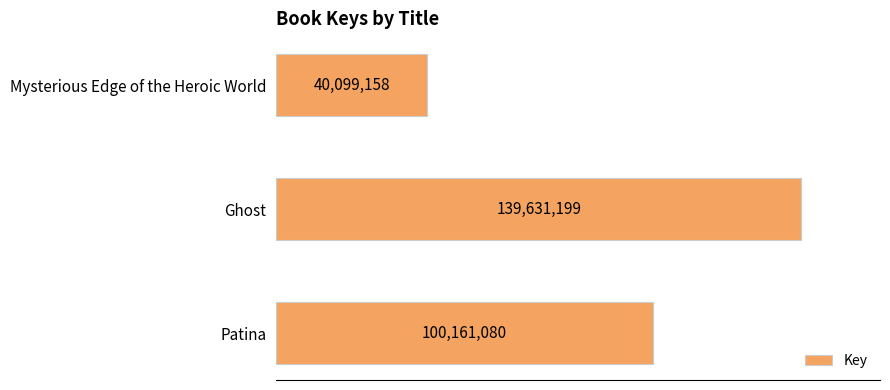

What is the greatest value displayed?

139631199